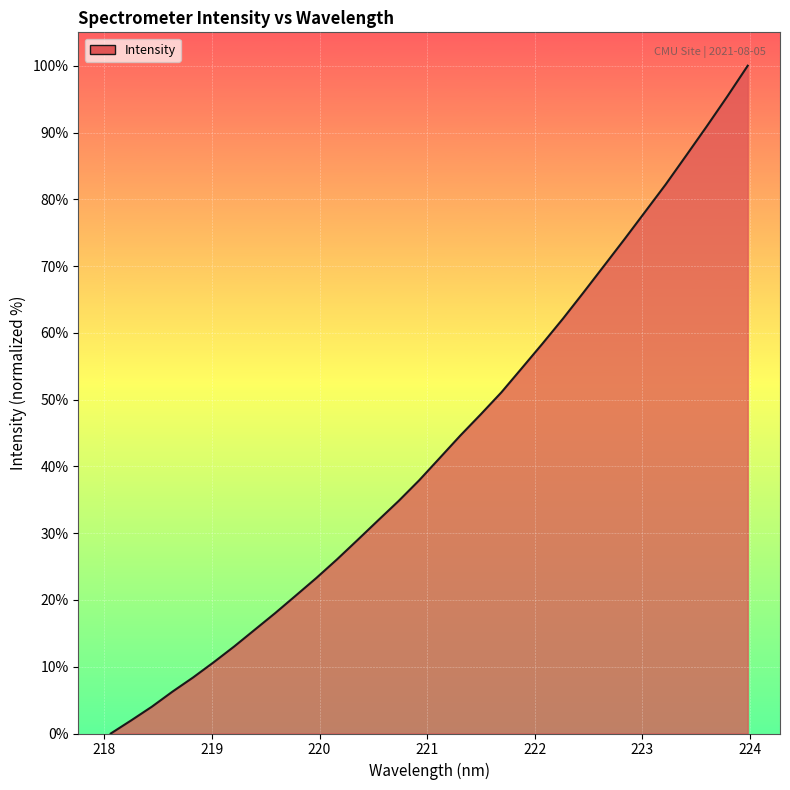

What is the difference between the maximum and minimum values?

100.0